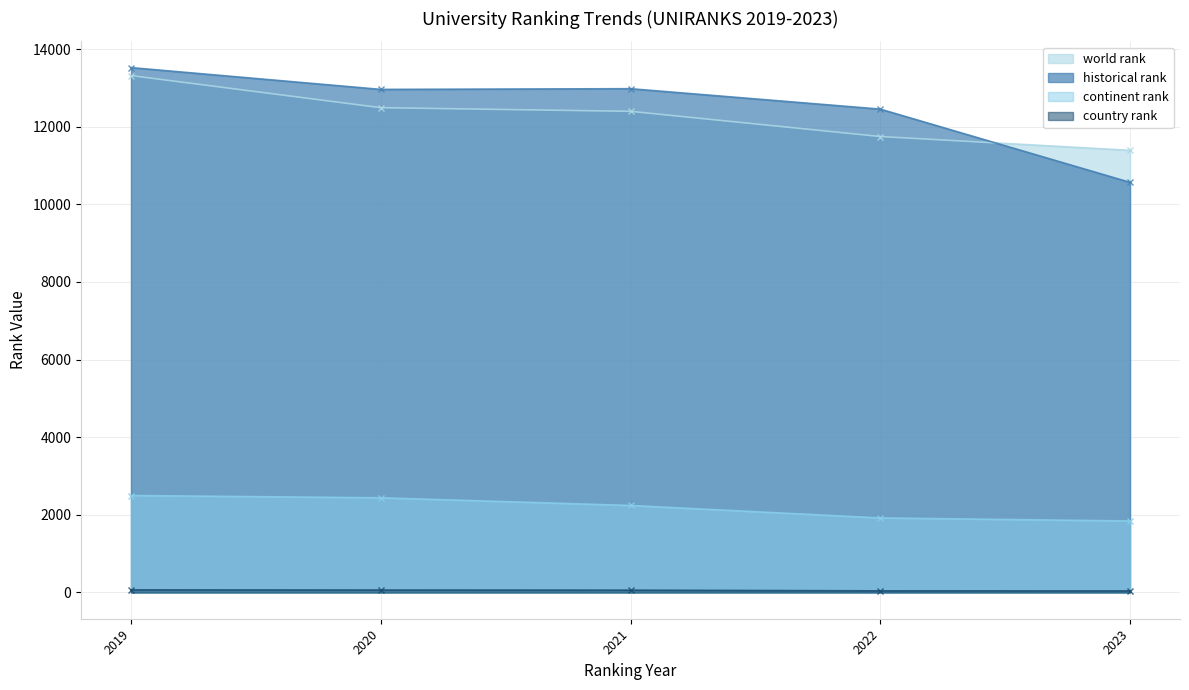

Which category has the highest value across all series?

2019